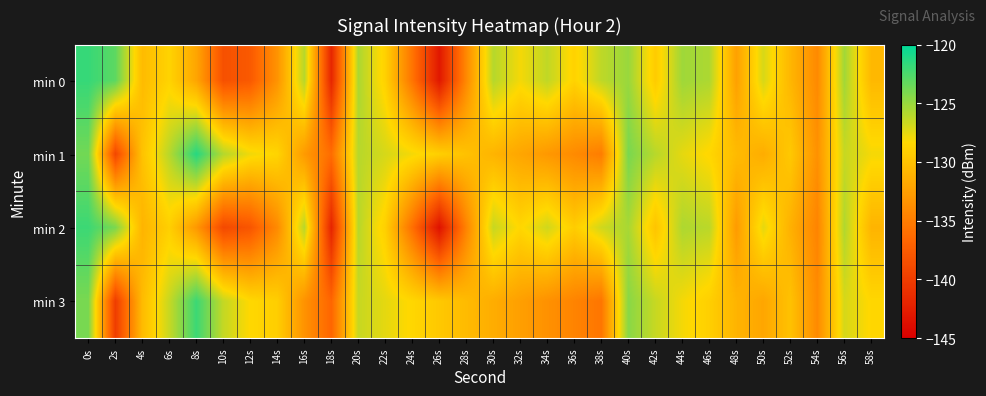

How many distinct data groups are displayed?

4